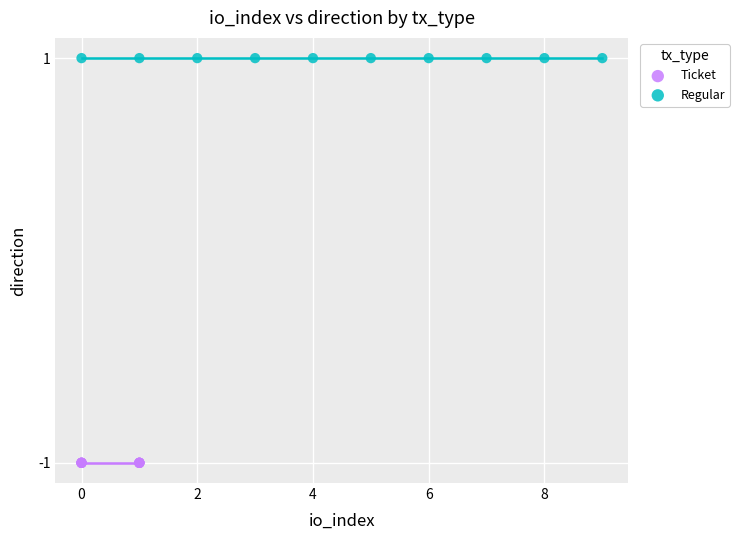

Which series contains the lowest Y value?

Ticket